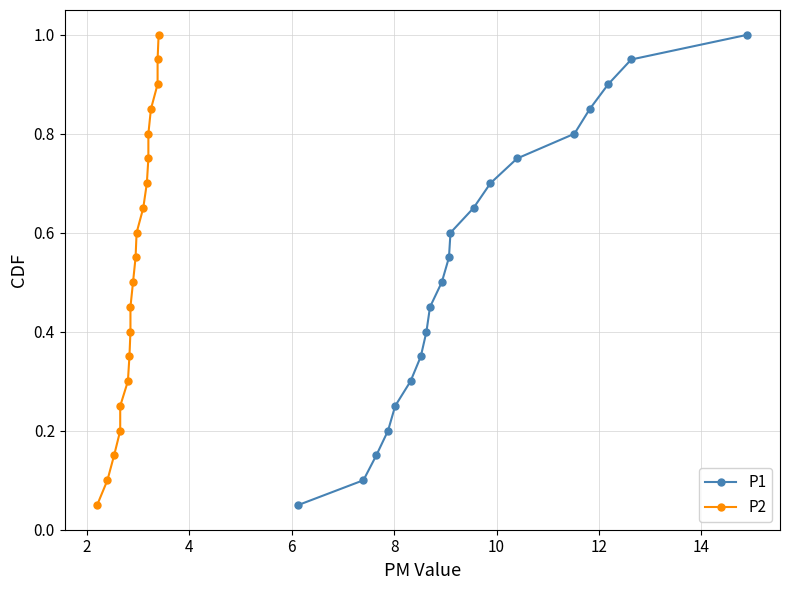

True or false: P1 has more than 2 points higher than both neighbors.

False